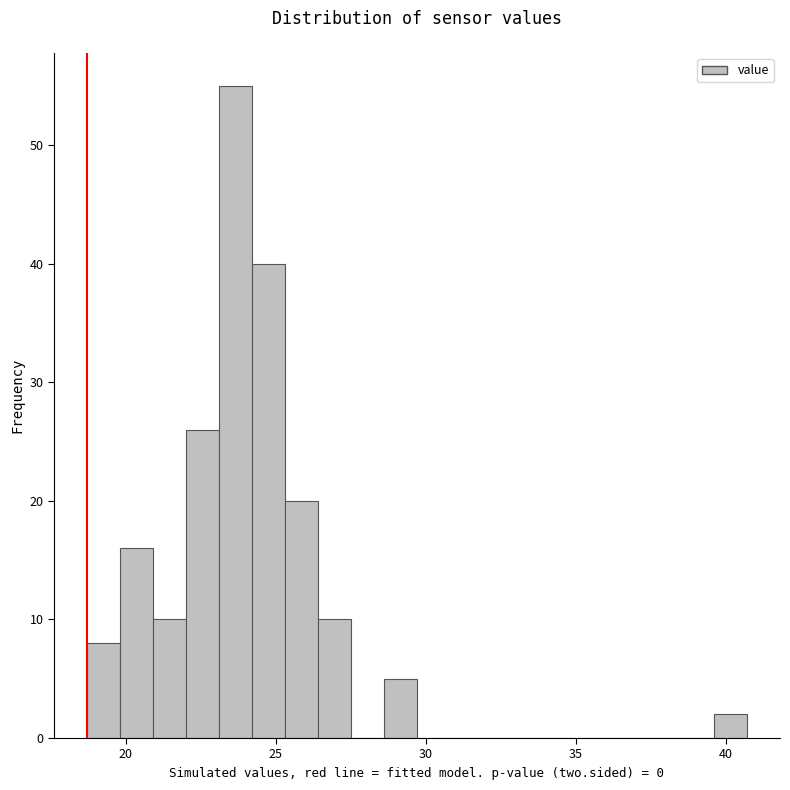

Read against the x-axis, roughly where is the centre of the tallest bar?

23.5